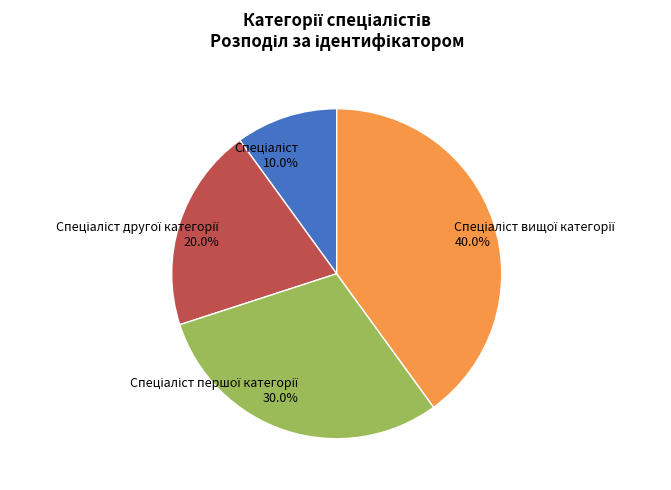

Is there any slice that represents more than half of the pie?

No